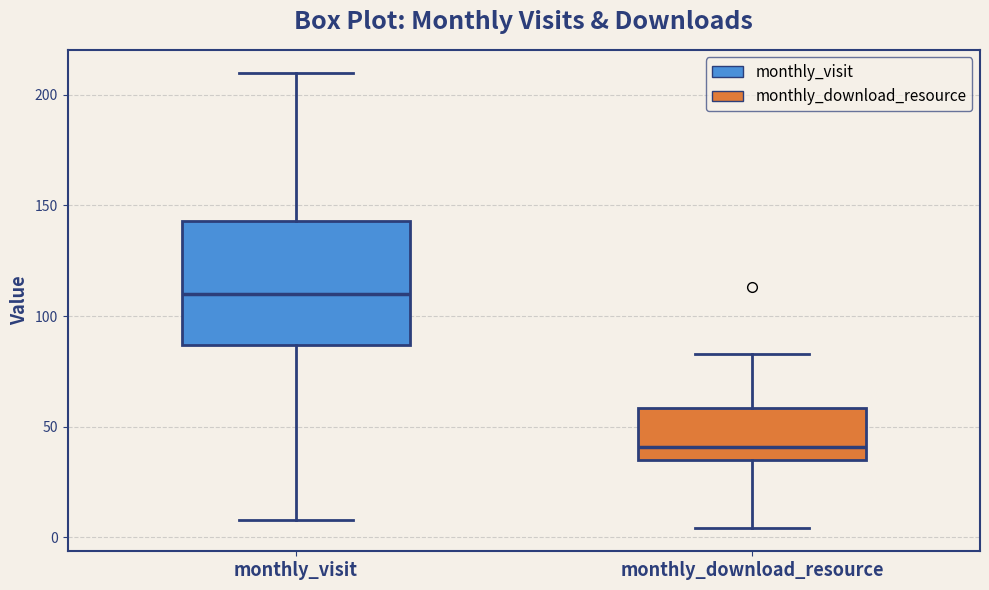

Reading left to right, transcribe this box plot: for each box, give where its median line is, the range the box spans, and where its two whiskers end, as read against the y-axis. The values are not printed on the chart, so give them approximately, as read against the axis.

monthly_visit: median 110, box 85 to 145, whiskers 10 to 210
monthly_download_resource: median 40, box 35 to 60, whiskers 5 to 85